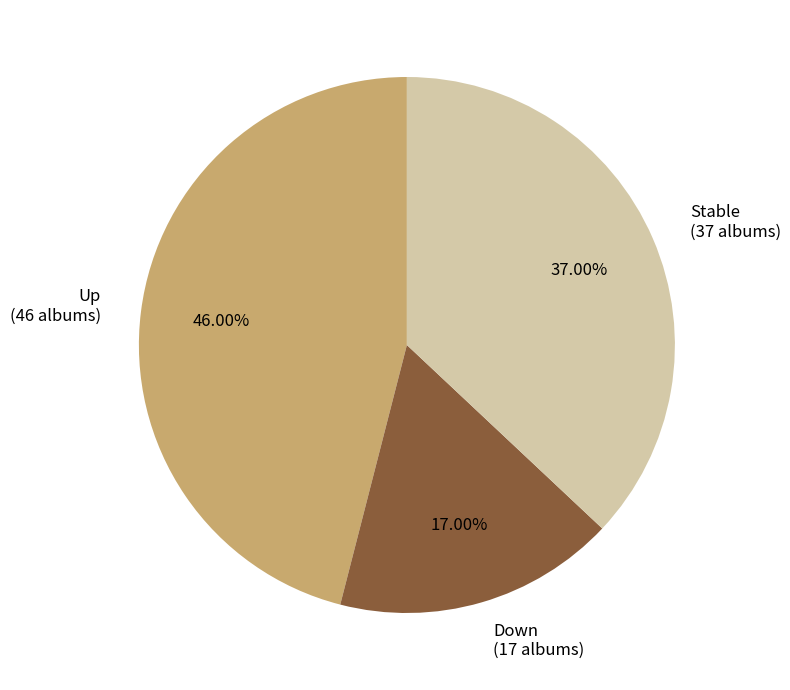

Do Up (46 albums) and Stable (37 albums) together represent more than half of the pie?

Yes